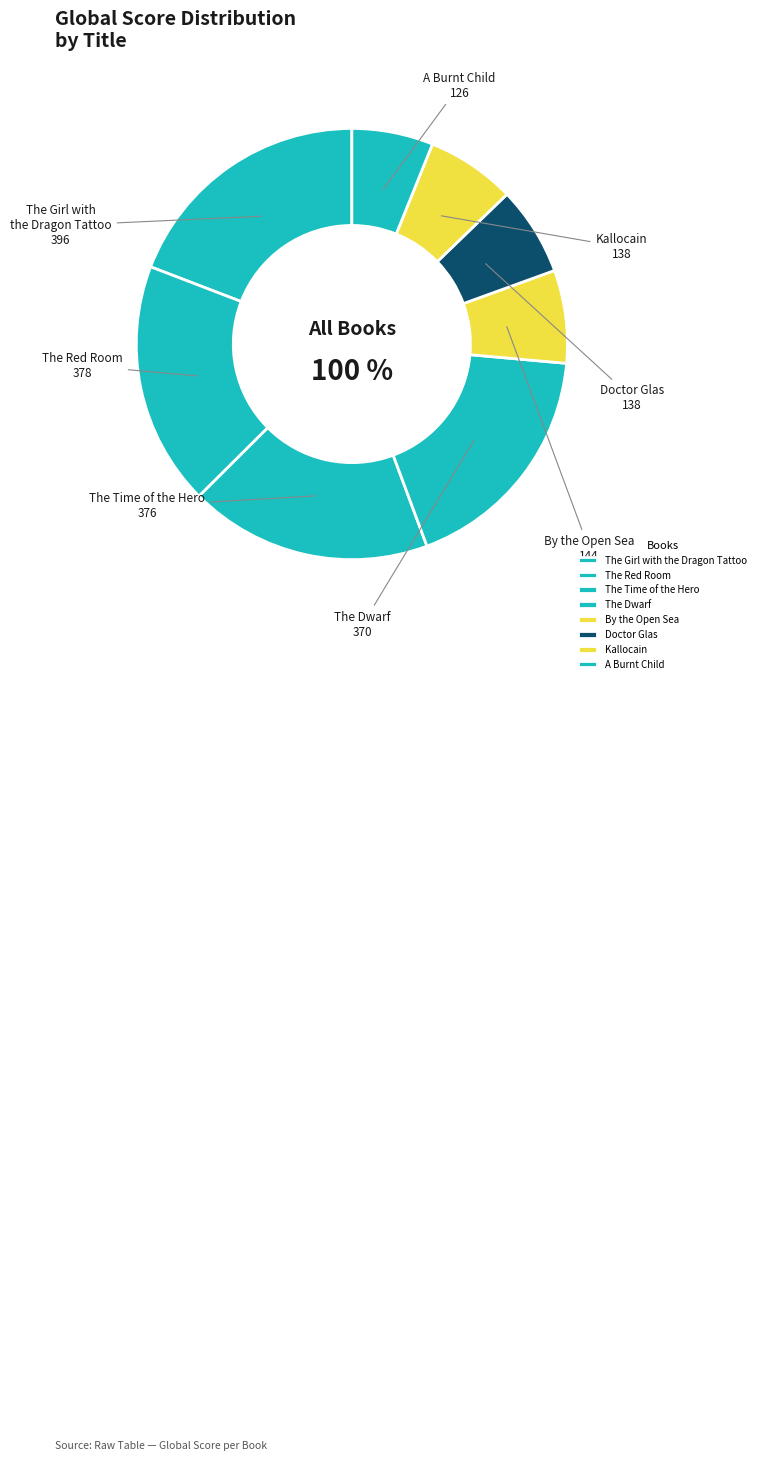

Which slice is the largest?

The Girl with the Dragon Tattoo